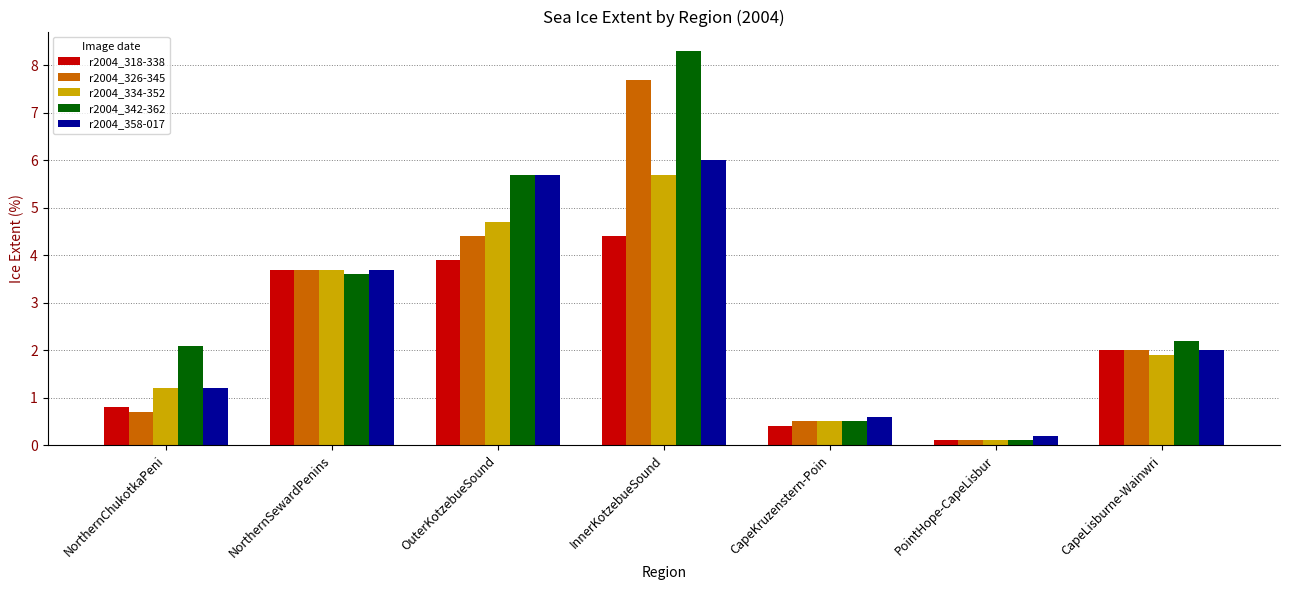

Is the value of r2004_342-362 at PointHope-CapeLisbur greater than the value of r2004_334-352 at InnerKotzebueSound?

No